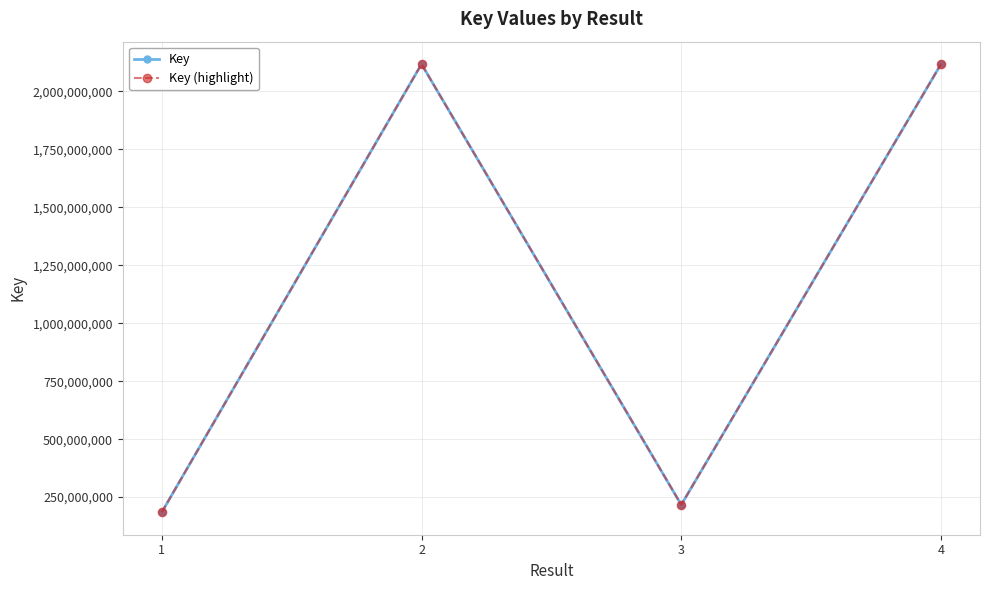

Between 2 and 3, which series saw the biggest shift?

Key